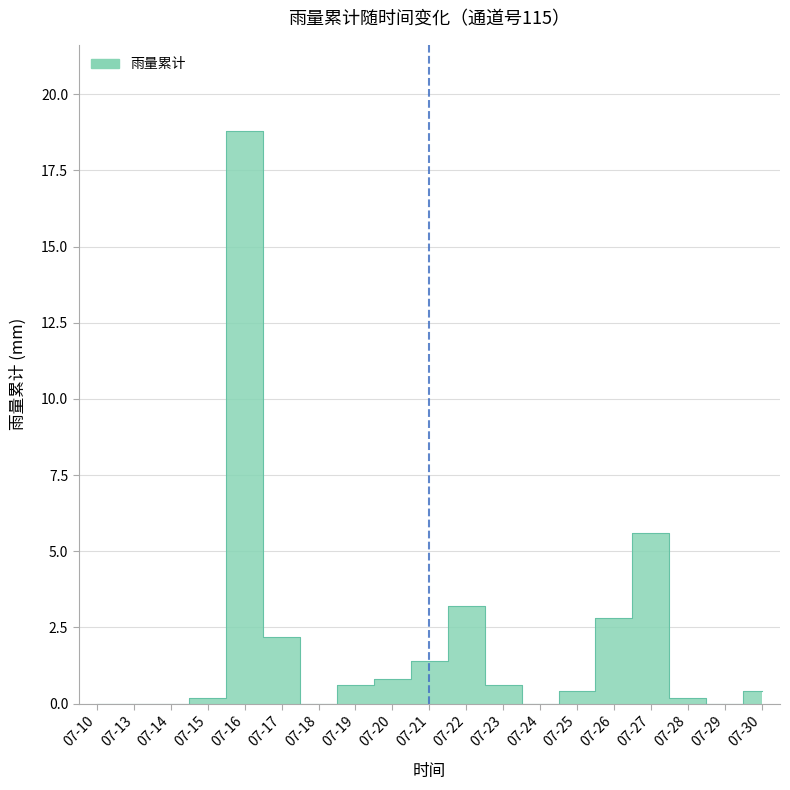

True or false: the data has more than 0 interior local peaks.

True